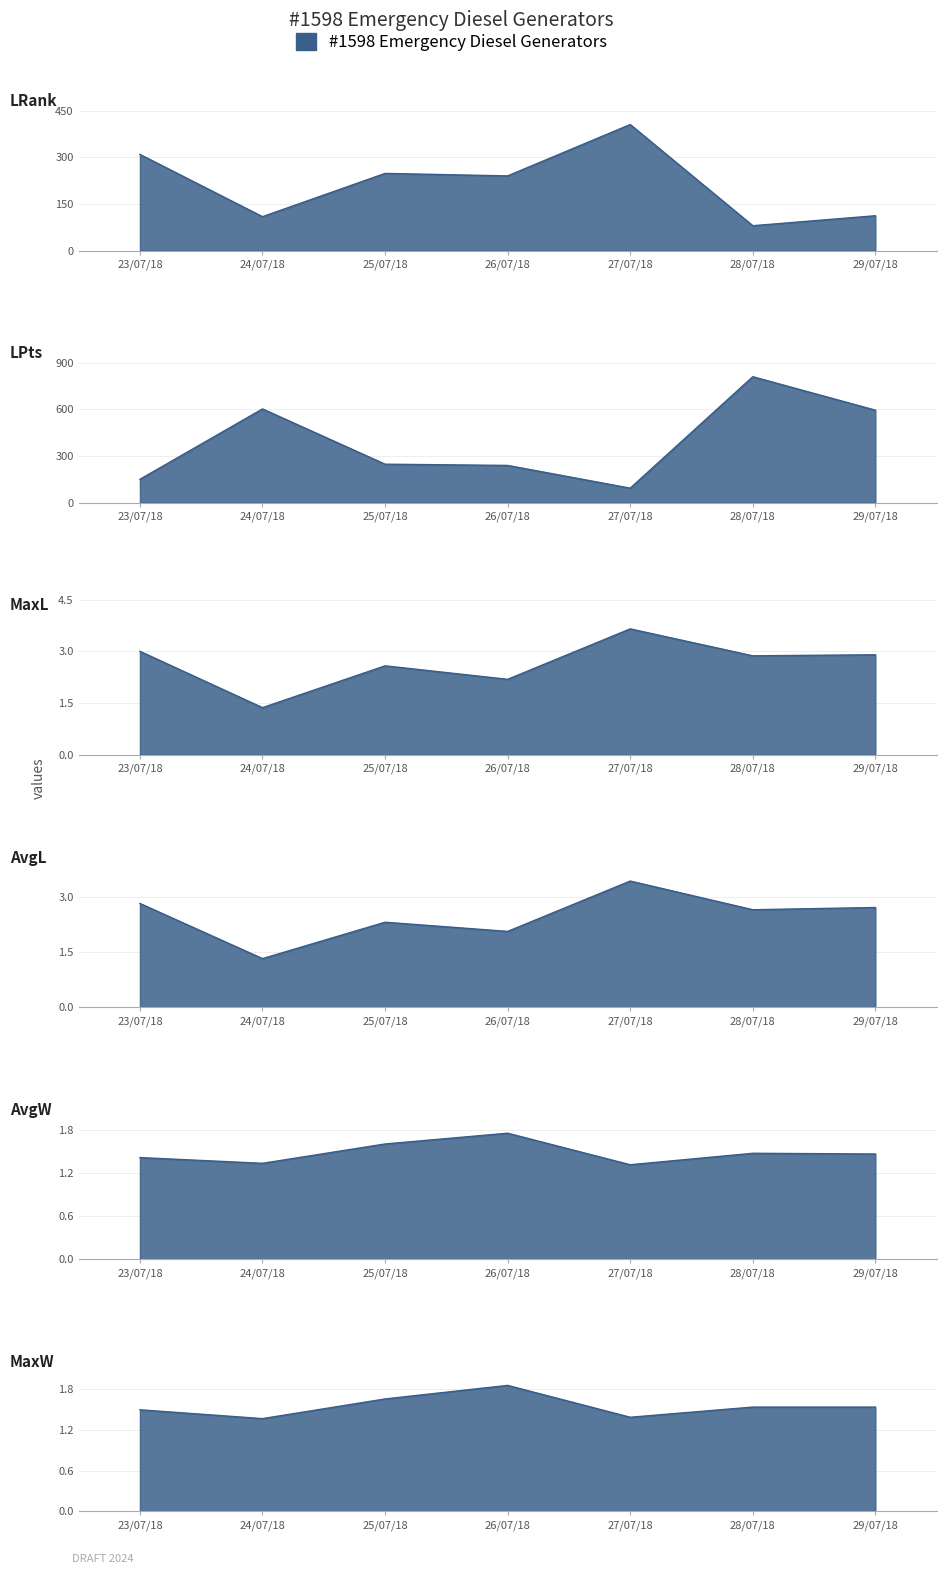

What is the value of the MaxL point at the 6th from the left?

2.9